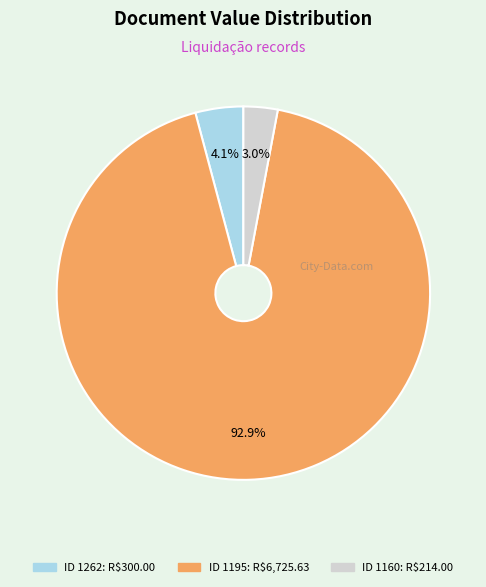

Does any single category account for the majority?

Yes